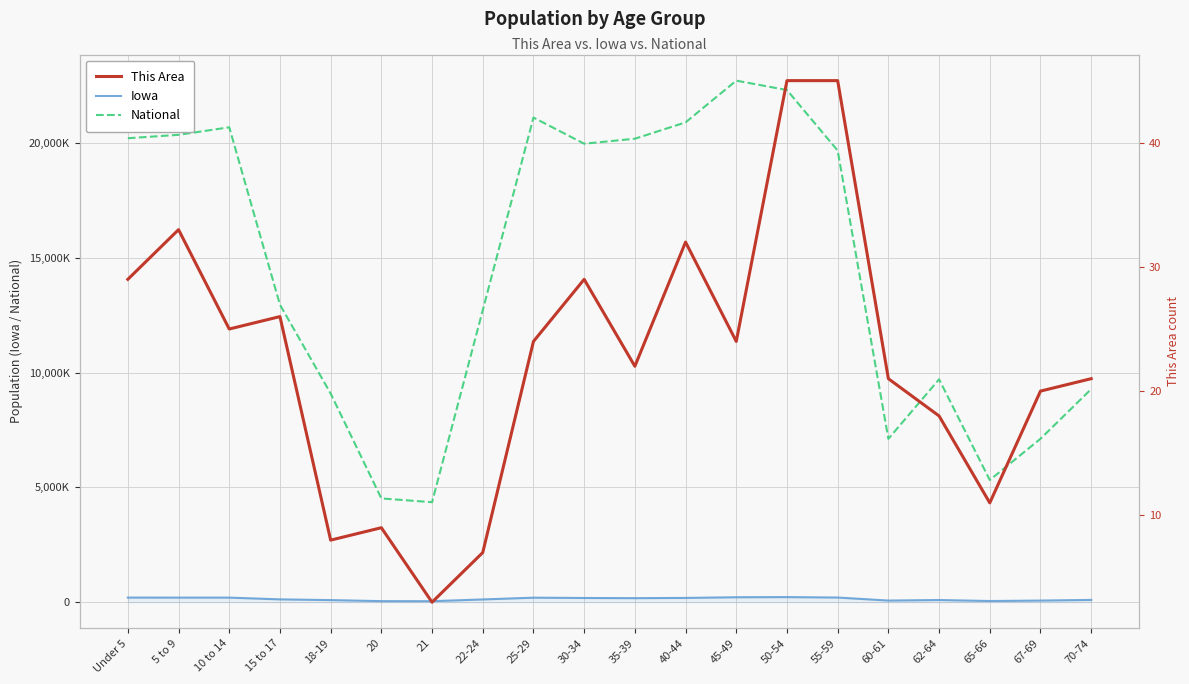

Which category has the highest value across all series?

45-49